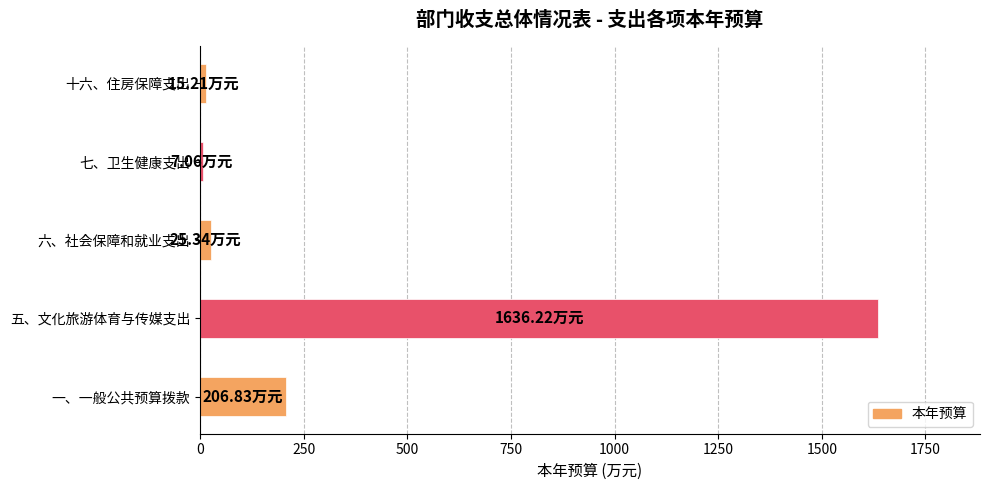

What is the difference between the second highest and second lowest values?

191.6